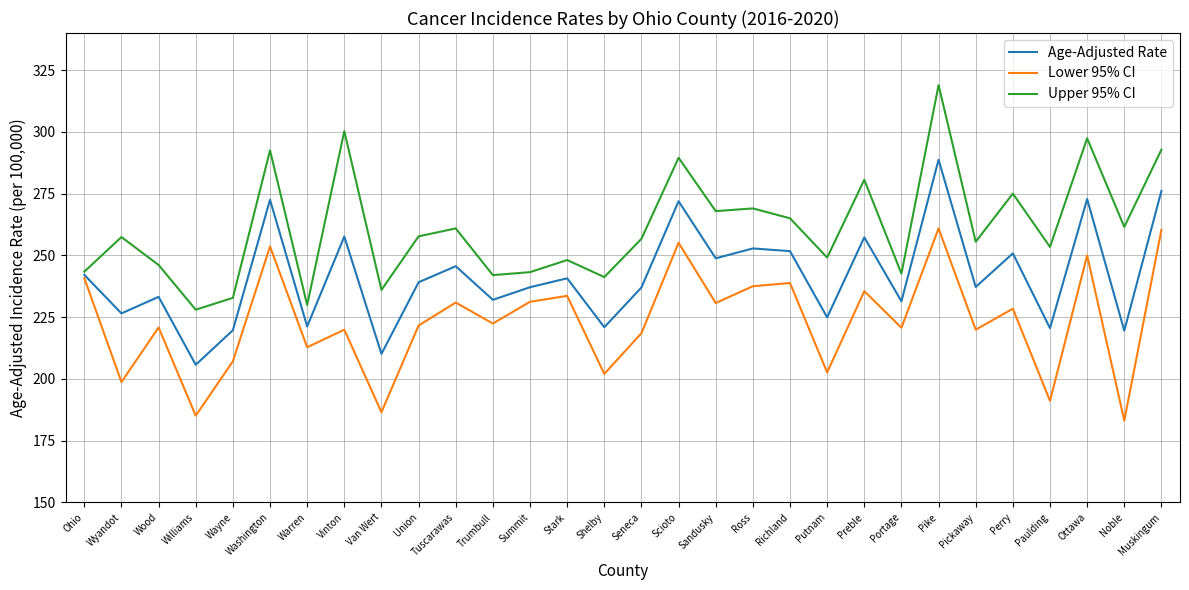

How many series are shown in this chart?

3